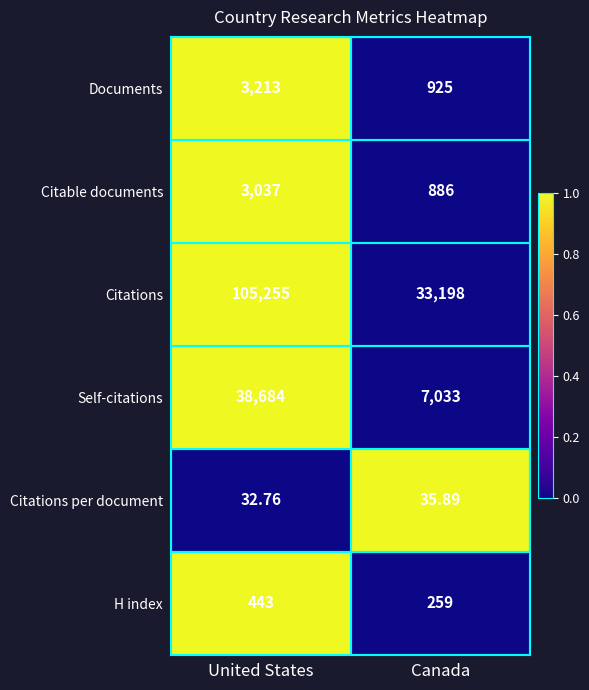

At which category is the sum across all series the highest?

United States